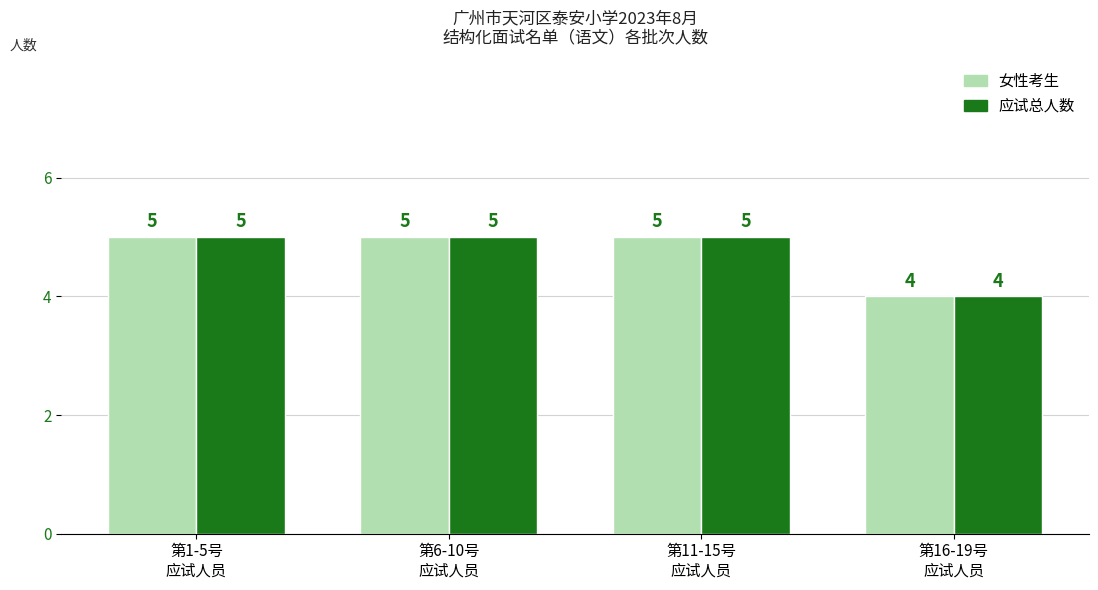

What is the average value of the 应试总人数 series?

5